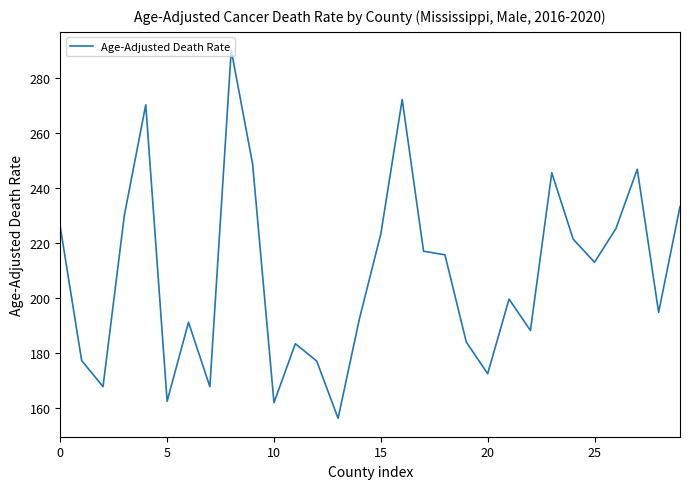

What is the maximum value shown in the chart?

290.1